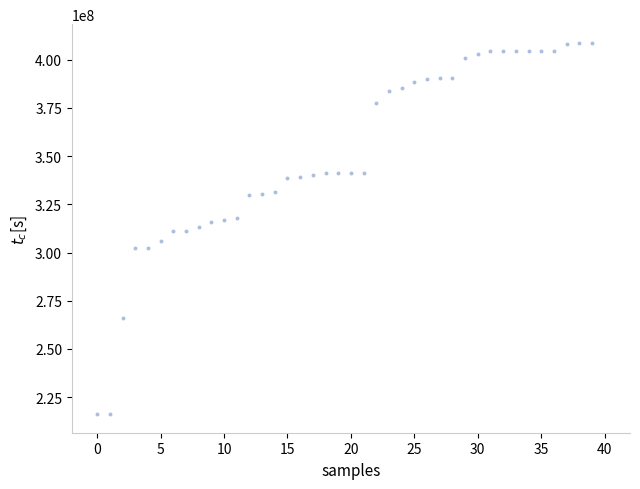

What is the range of Y values (max minus min)?

192591590